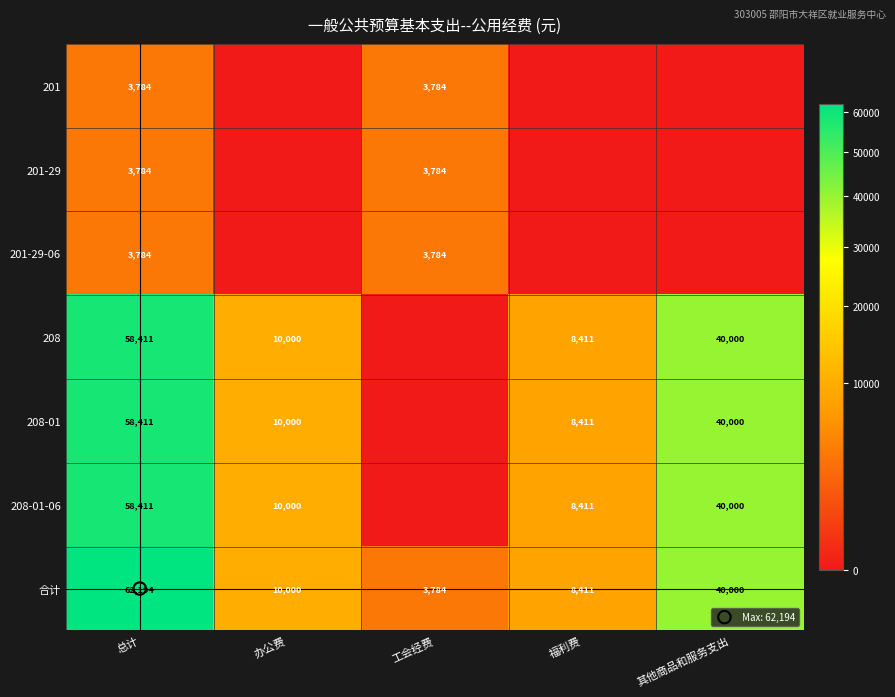

What is the average value of the 208-01 series?

23364.2